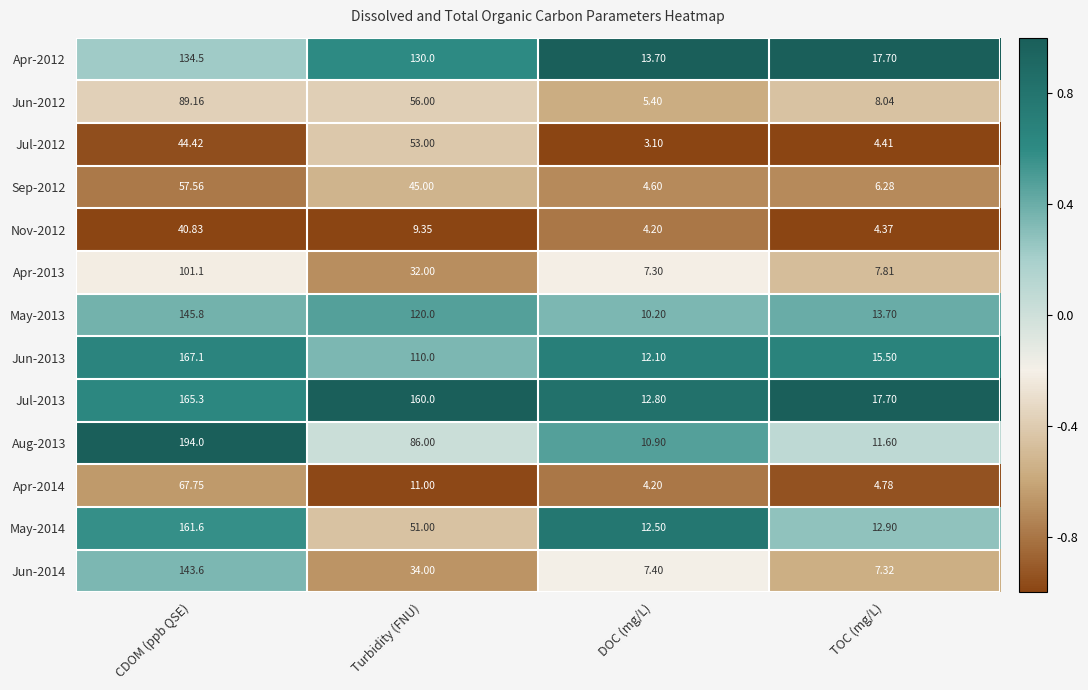

At which category is the sum across all series the highest?

CDOM (ppb QSE)